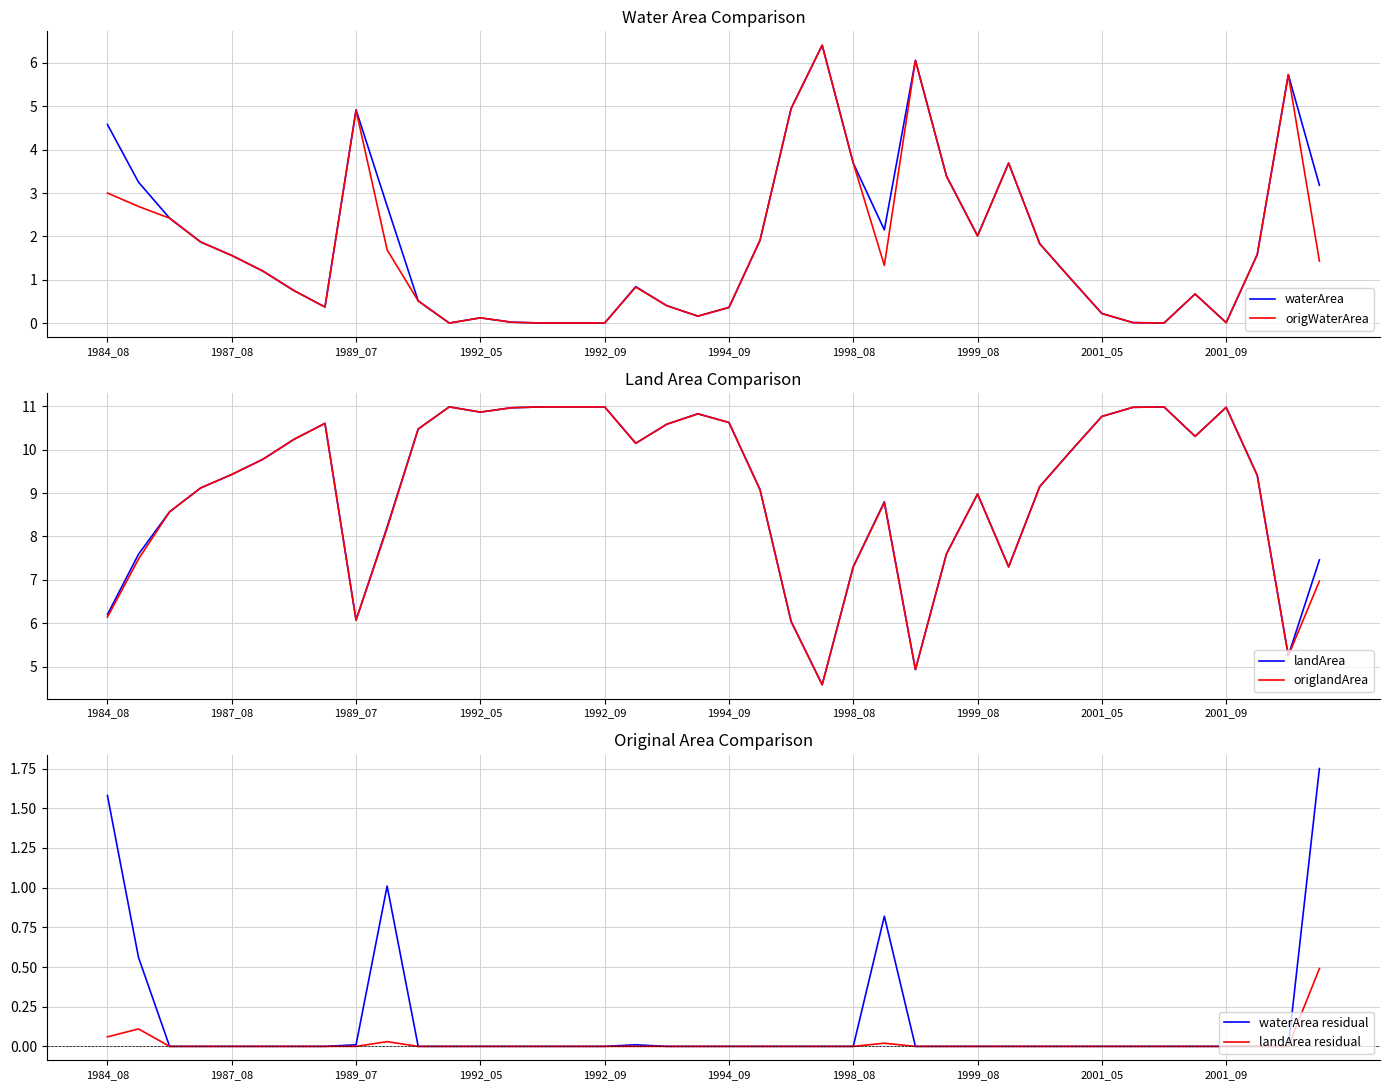

What is the maximum value for origWaterArea?

6.4